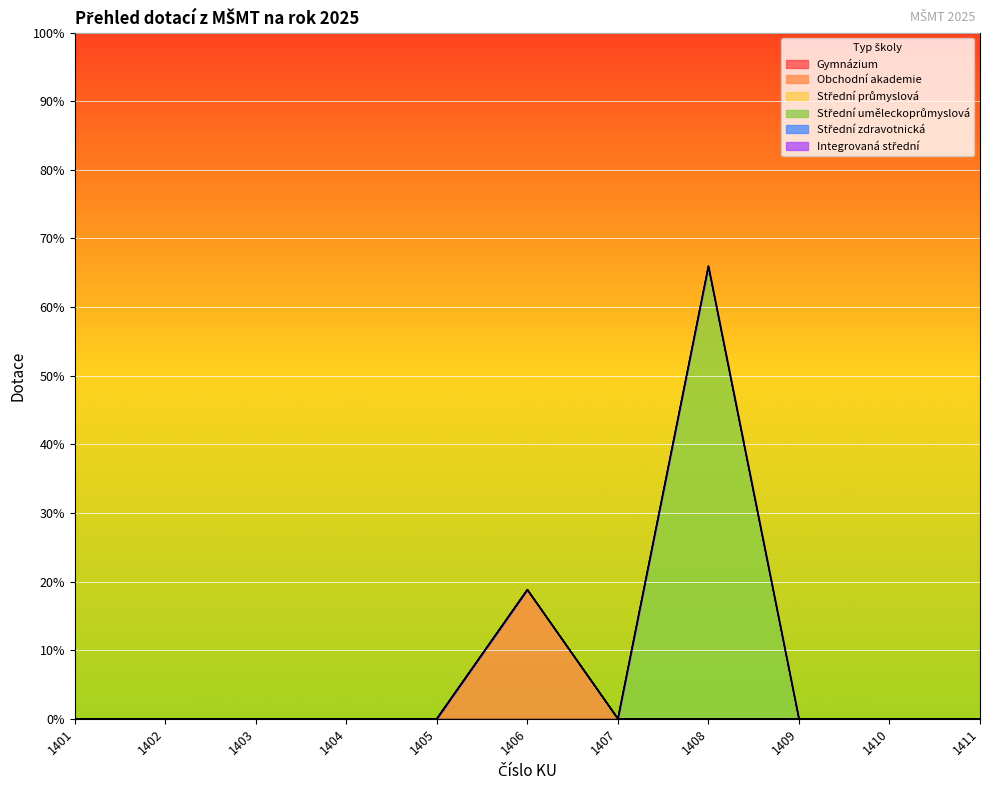

At which category is the sum across all series the highest?

1408